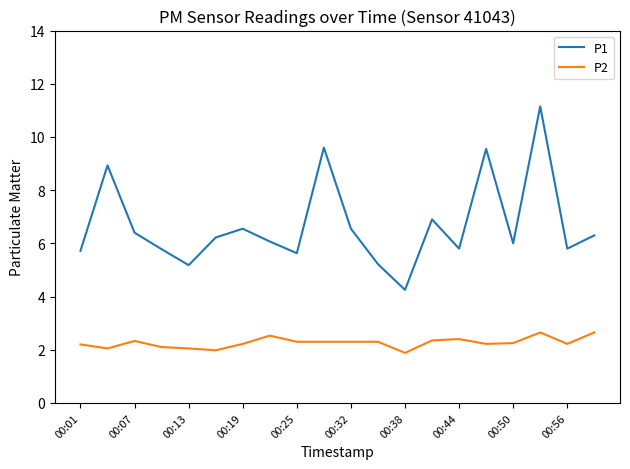

Which series has the widest spread of values?

P1